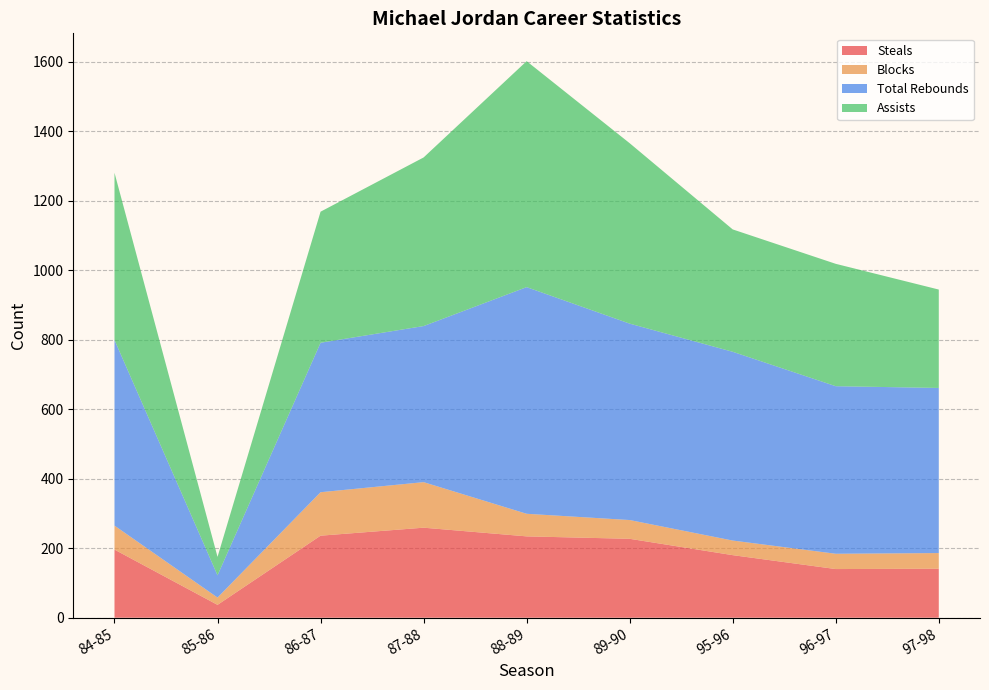

Reading left to right, extract all data points from this chart.

Steals: 196	37	236	259	234	227	180	140	141
Blocks: 69	21	125	131	65	54	42	44	45
Total Rebounds: 534	64	430	449	652	565	543	482	475
Assists: 481	53	377	485	650	519	352	352	283